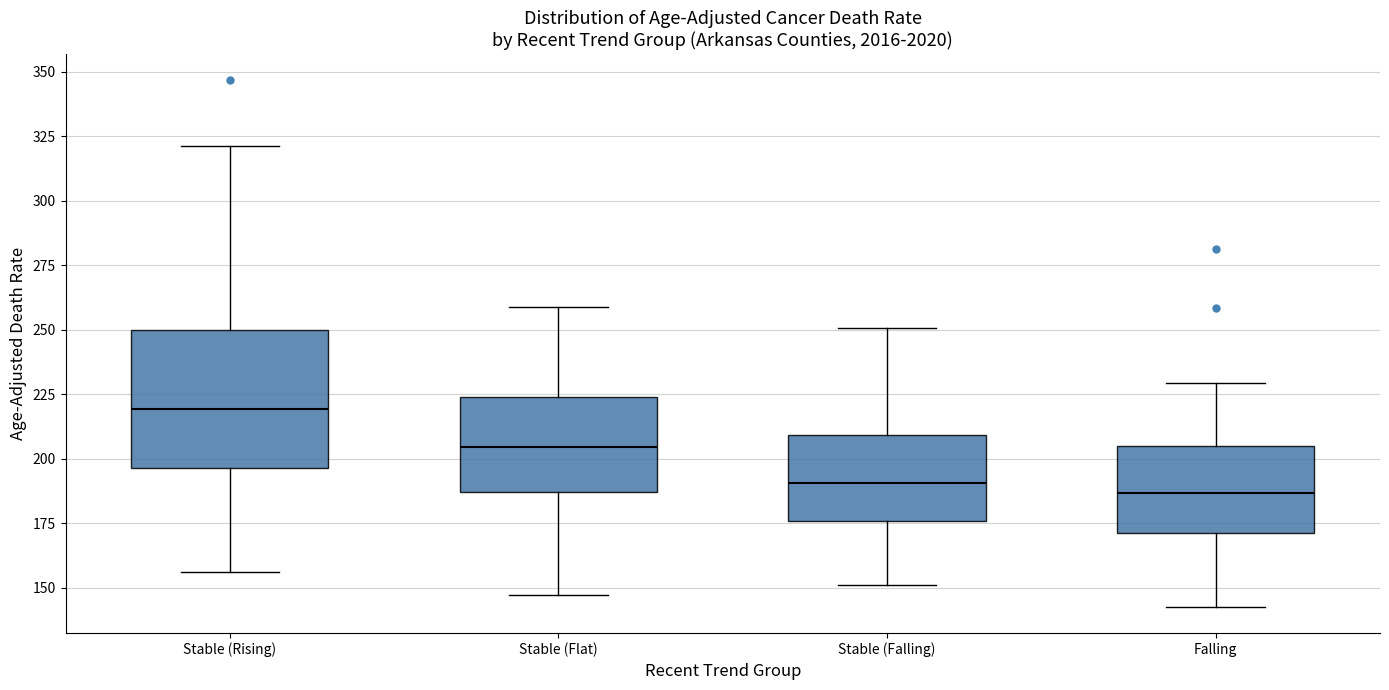

Reading left to right, read every box against the y-axis: the position of its median line, the range the box covers, and the ends of its whiskers. The values are not printed on the chart, so give them approximately, as read against the axis.

Stable (Rising): median 220, box 195 to 250, whiskers 155 to 320
Stable (Flat): median 205, box 185 to 225, whiskers 145 to 260
Stable (Falling): median 190, box 175 to 210, whiskers 150 to 250
Falling: median 185, box 170 to 205, whiskers 145 to 230